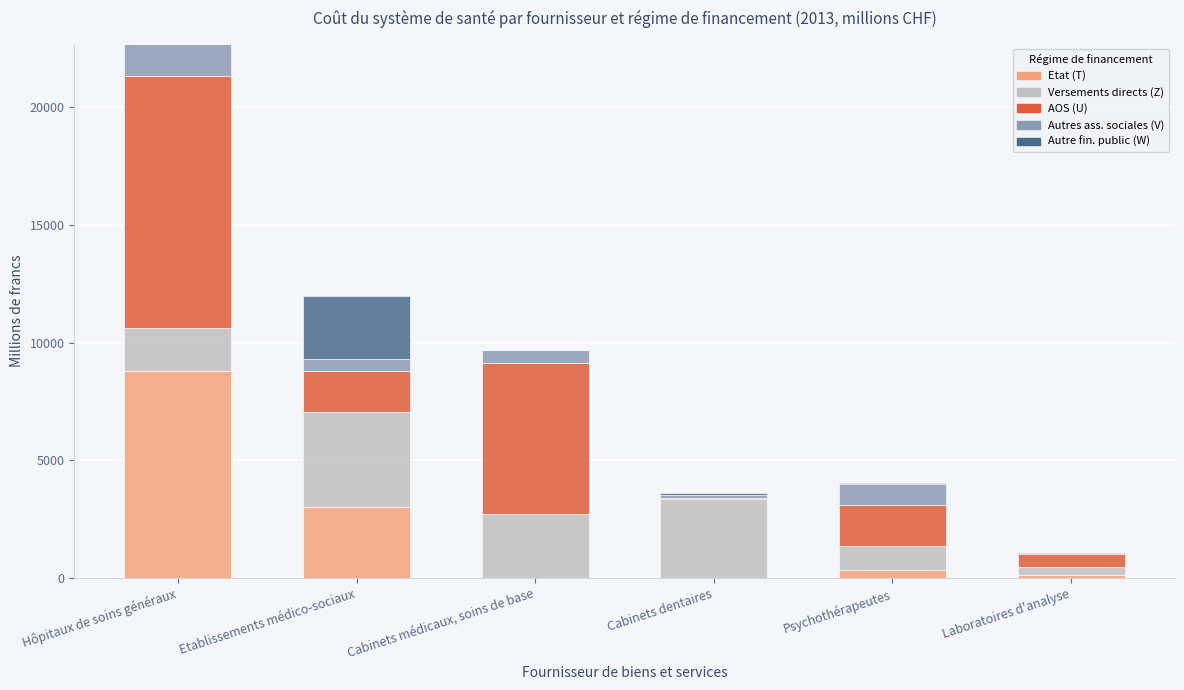

At which category is the sum across all series the highest?

Hôpitaux de soins généraux